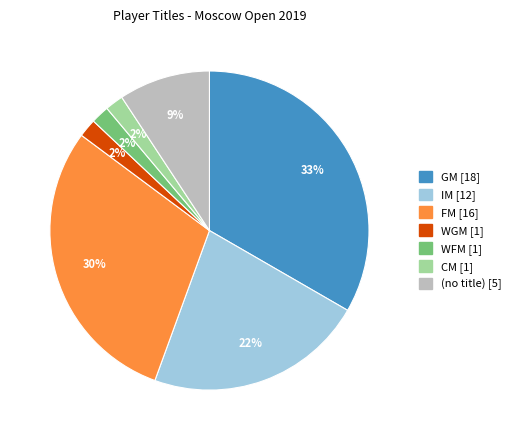

Is there a majority slice in this chart?

No